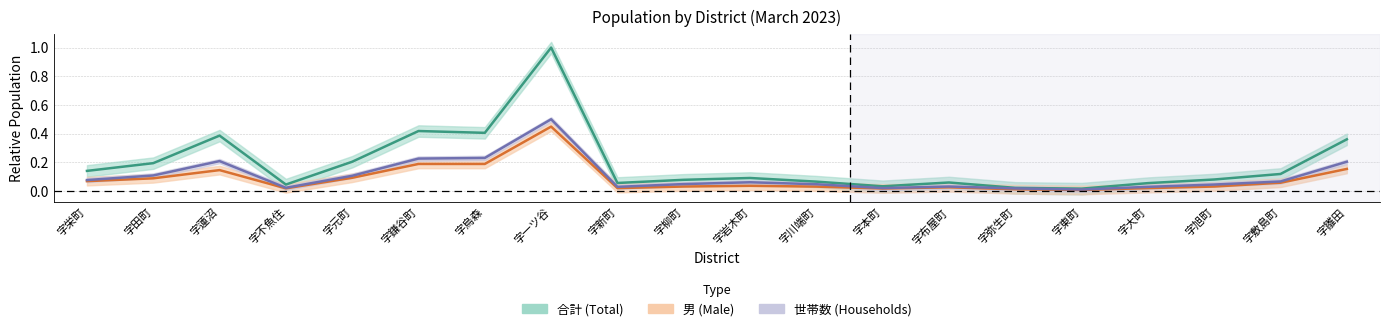

What is the difference between the 男 values at 字蓮沼 and 字岩木町?

0.1